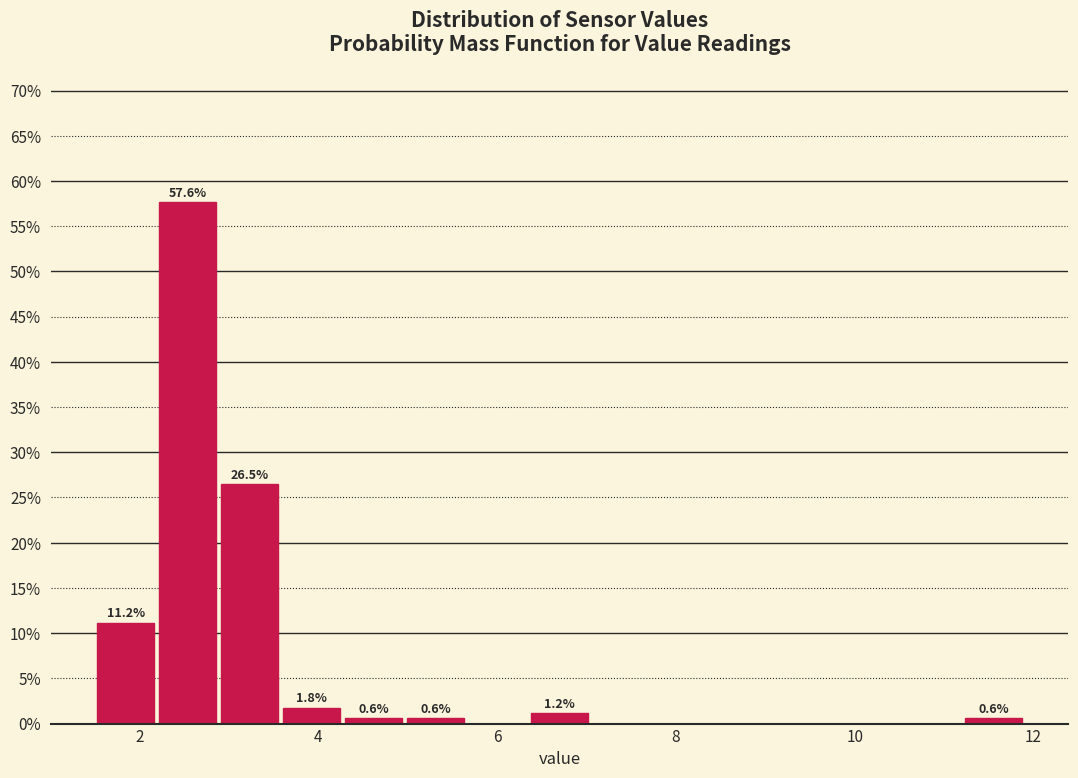

Around what value on the x-axis is the tallest bar? Give the approximate position of its centre, as read against the axis.

2.6